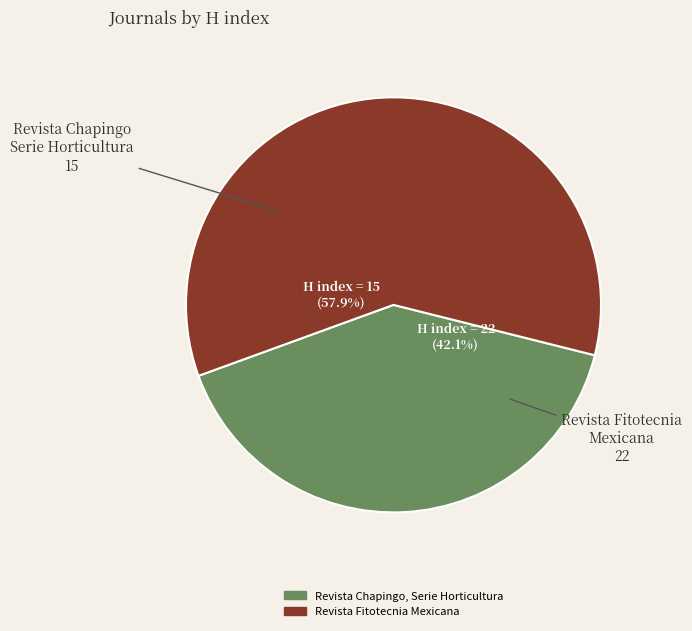

Which slice is the smallest?

Revista Chapingo, Serie Horticultura